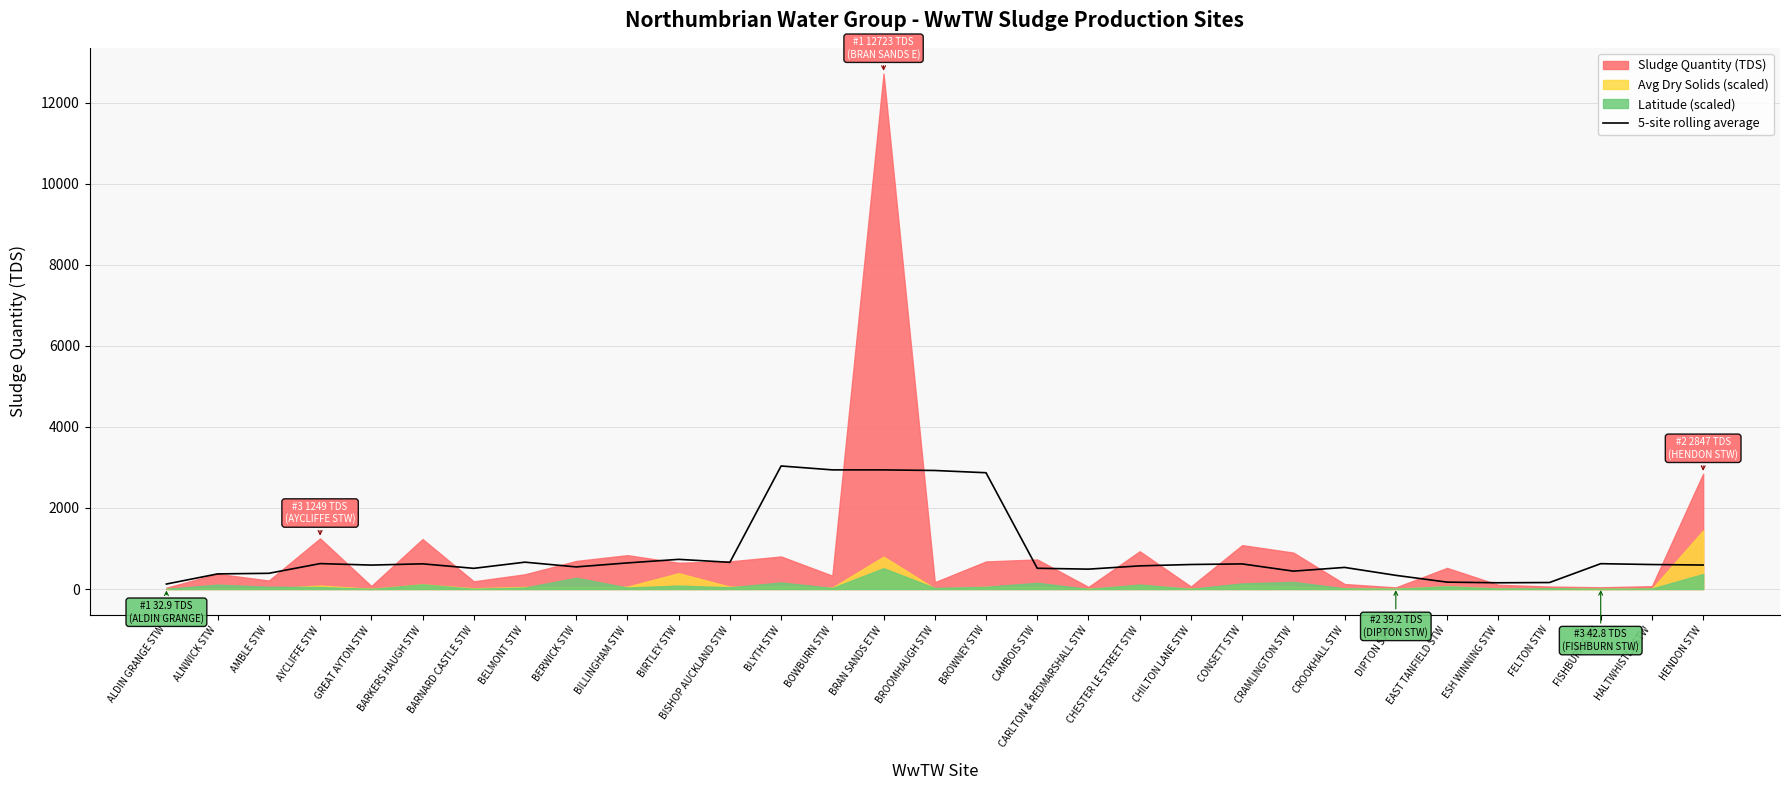

True or false: 5-site rolling average has a value of 659.1 at BISHOP AUCKLAND STW.

True